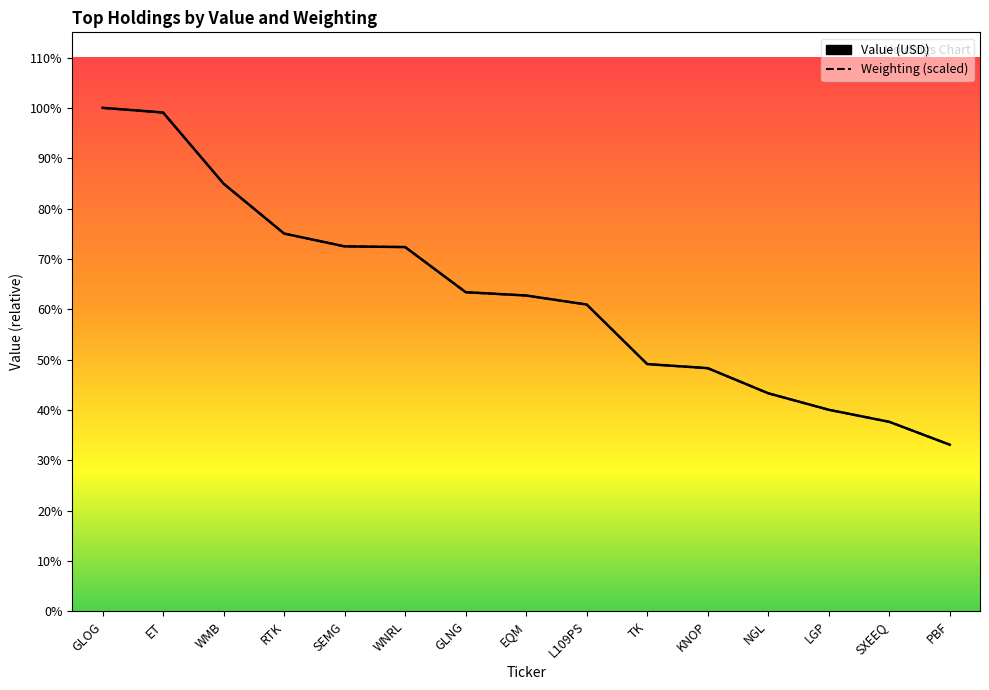

At which category is the sum across all series the highest?

GLOG